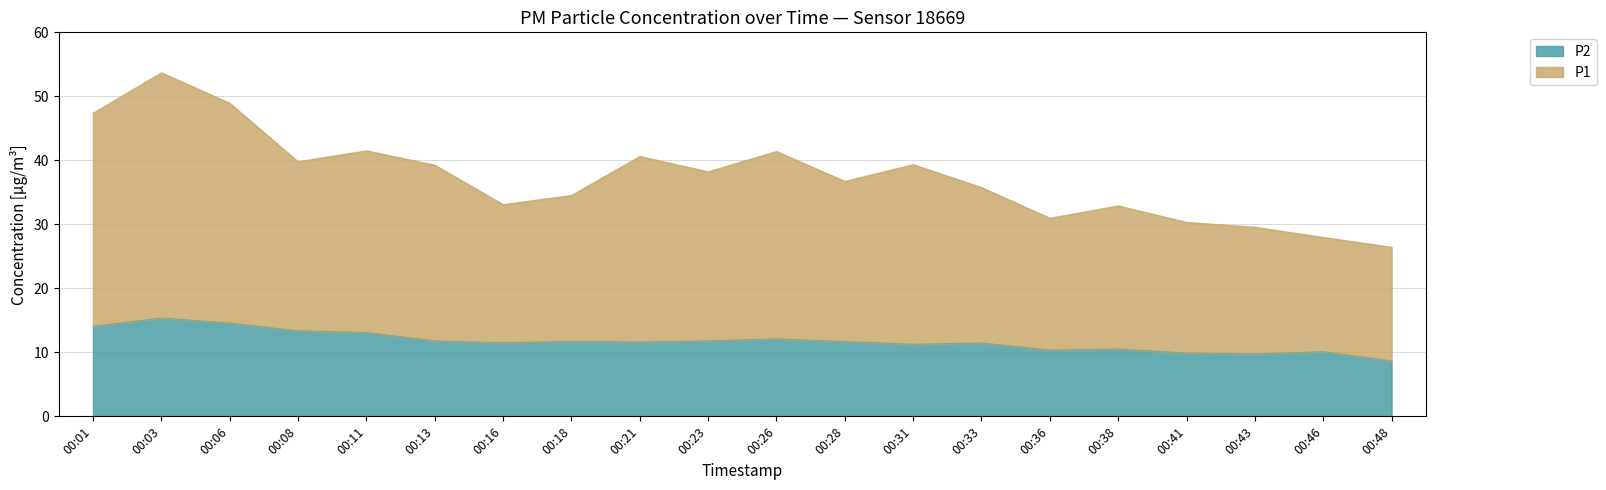

How many categories are shown in the chart?

20